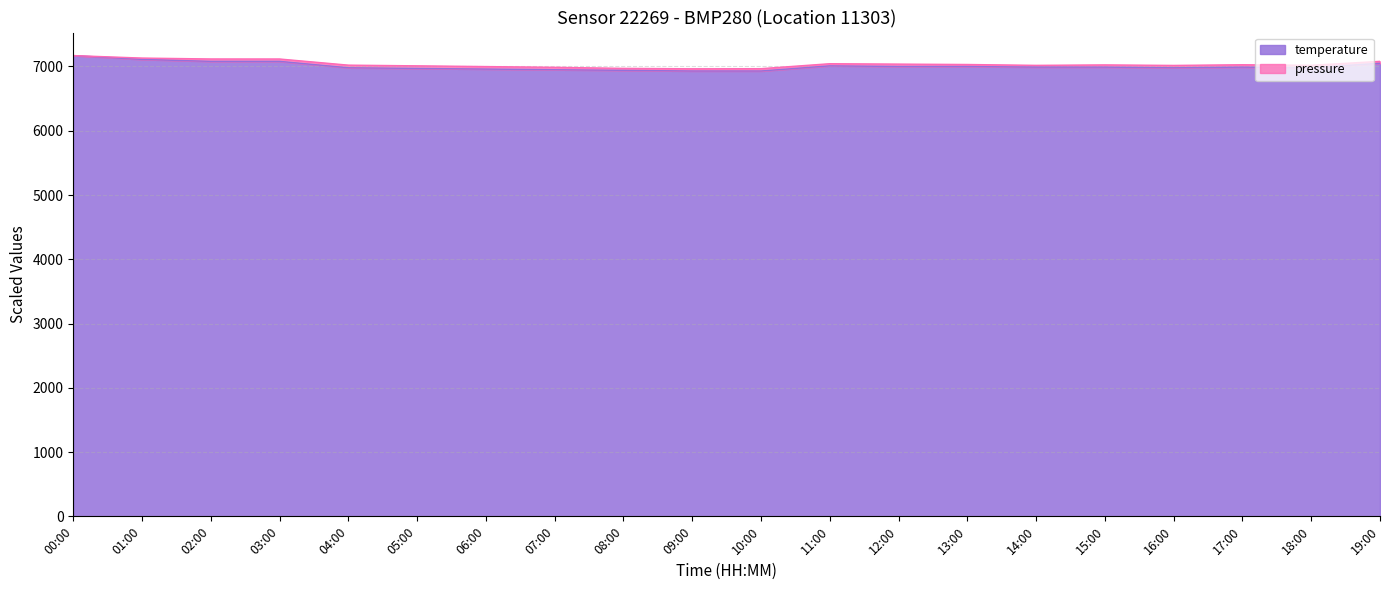

What is the average value?

7004